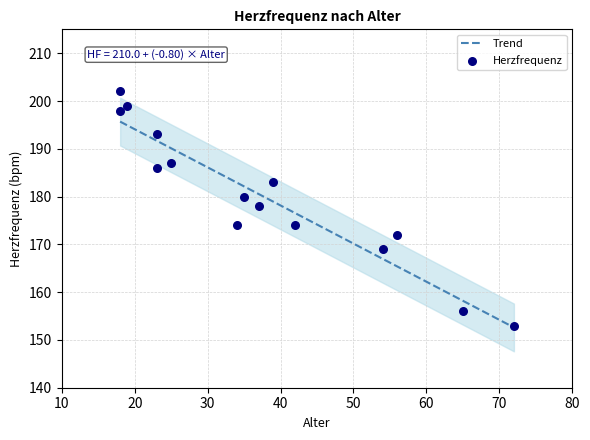

What is the change in value from 18 to 39?

-15